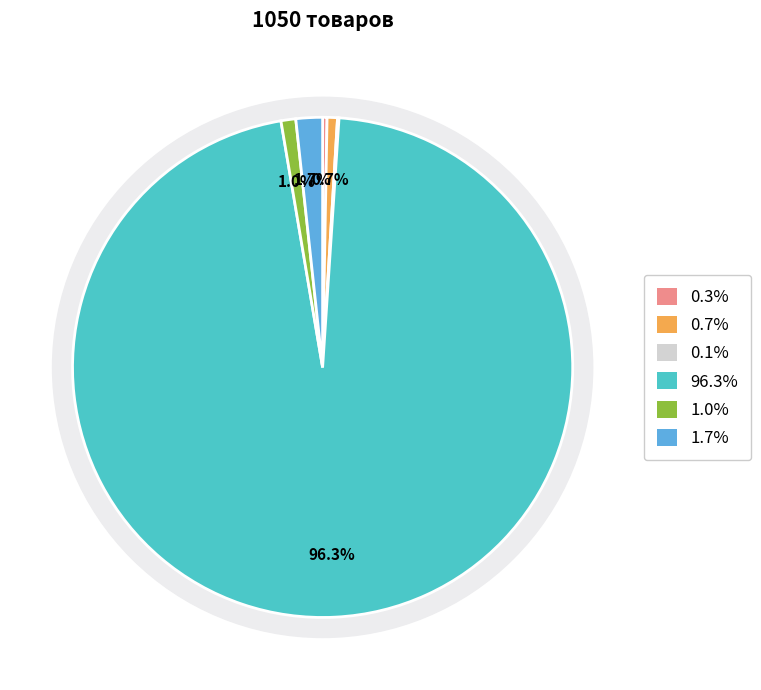

Count the number of slices in the pie.

6